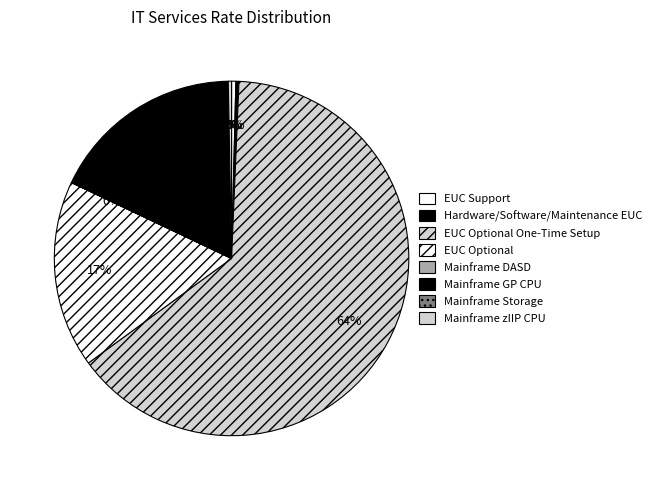

Count the number of slices in the pie.

8